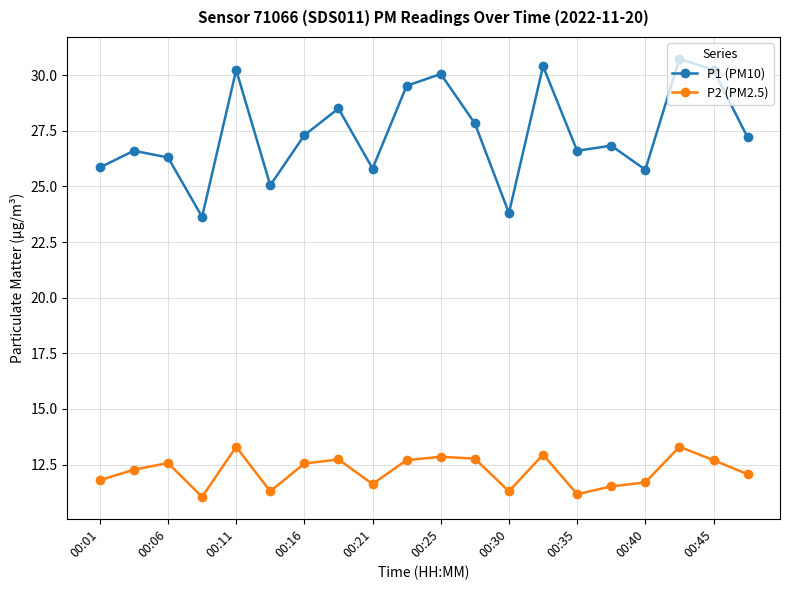

How many lines are shown in the chart?

2